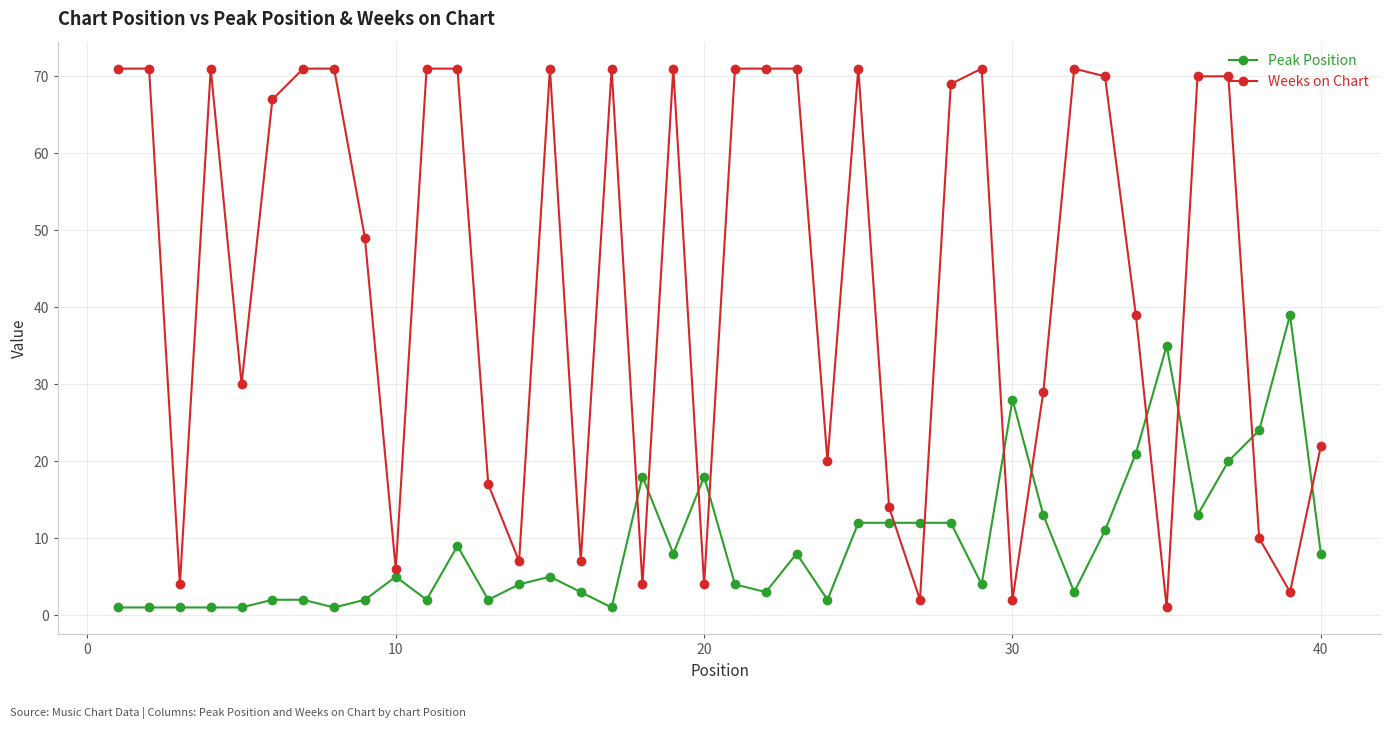

What is the sum of all Peak Position values?

371